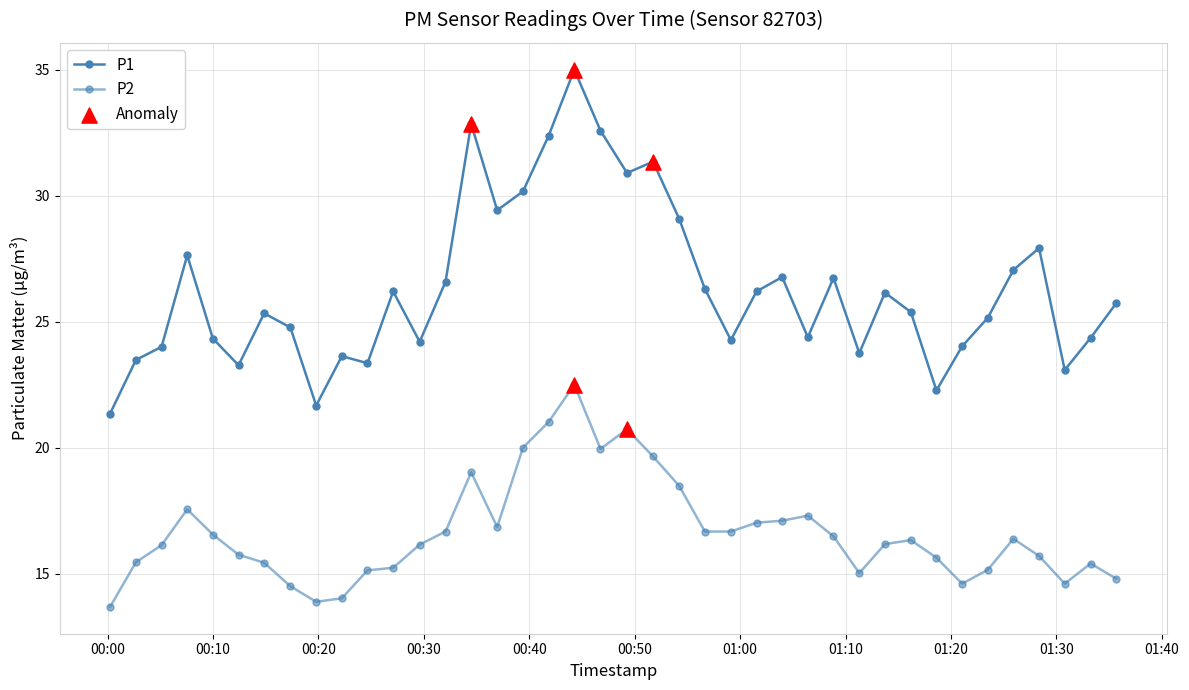

Does the chart have visible grid lines?

Yes